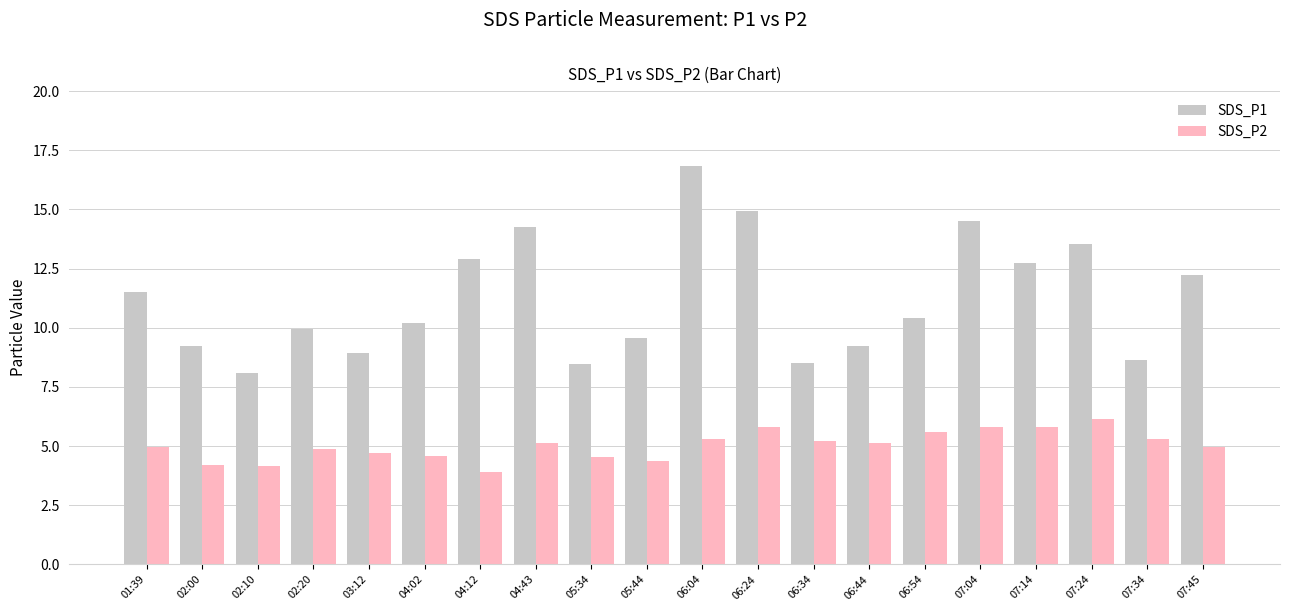

Read the SDS_P2 value at 07:45.

5.0